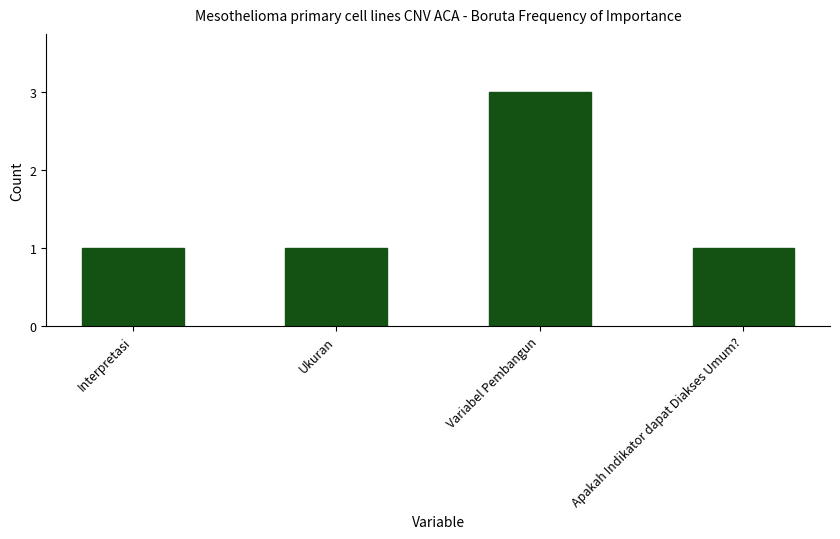

What is the label of the 1st bar from the right?

Apakah Indikator dapat Diakses Umum?